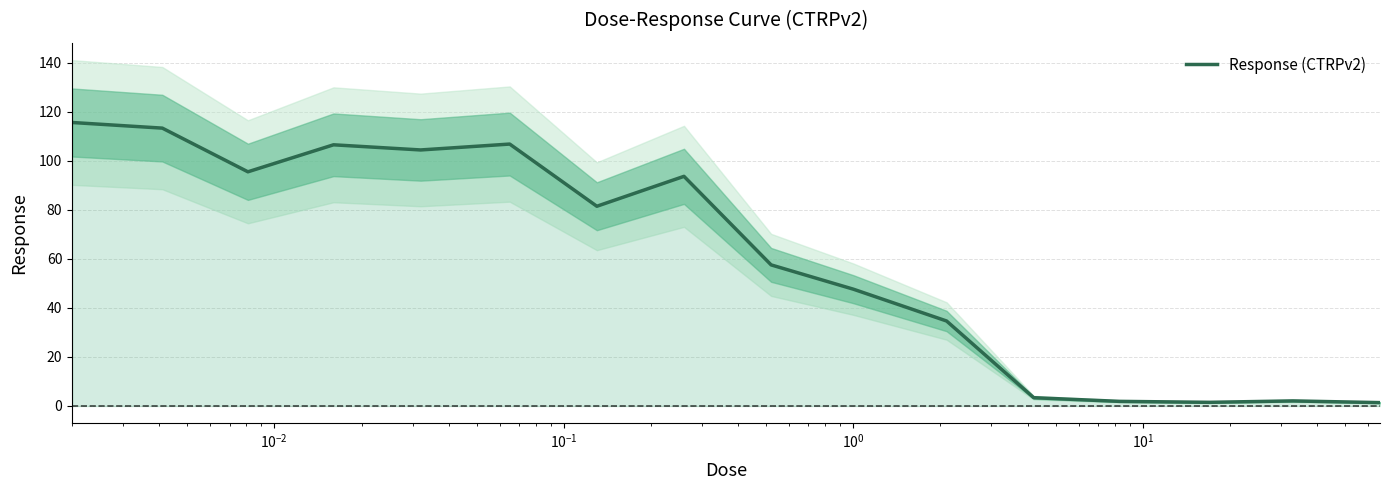

What is the difference between the maximum and minimum values?

114.2